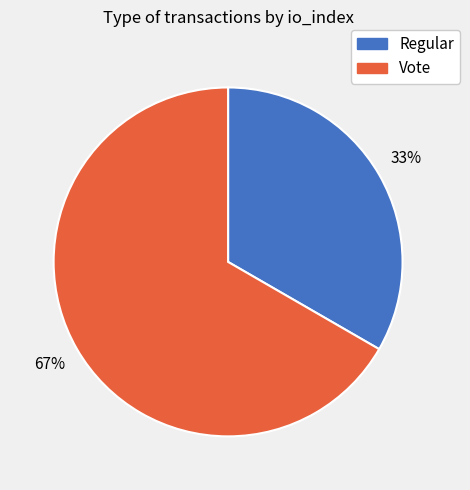

Which category has the biggest portion of the pie?

Vote